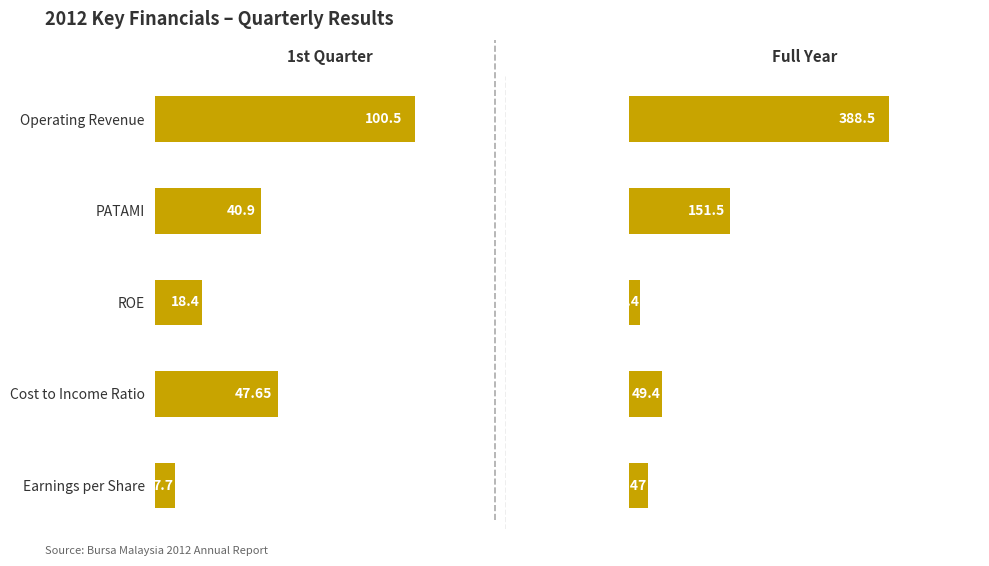

The 1st quarter series shows 100.5 at Operating Revenue. True or false?

True